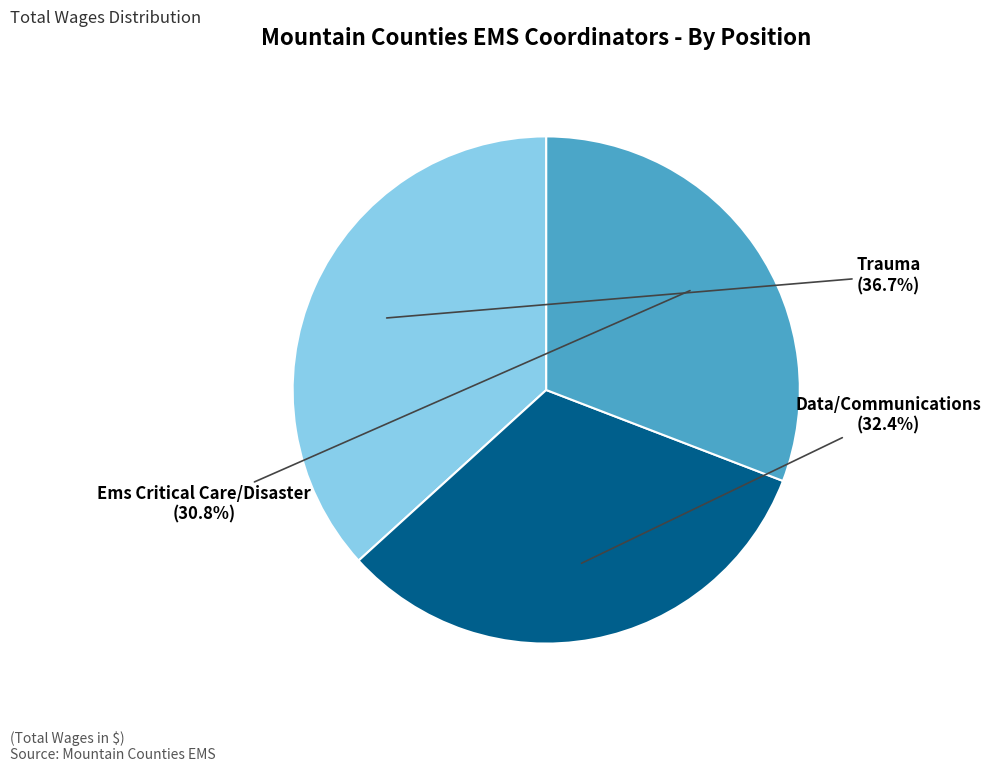

Is Data/Communications the majority of the pie?

No